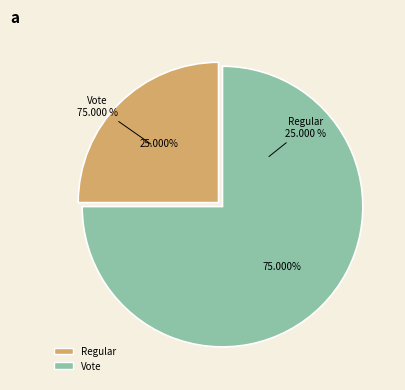

Is there a majority slice in this chart?

Yes